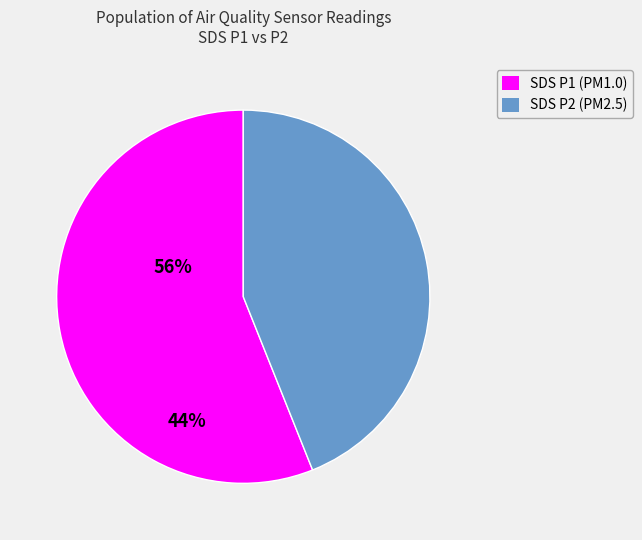

Do SDS P2 (PM2.5) and SDS P1 (PM1.0) together represent more than half of the pie?

Yes